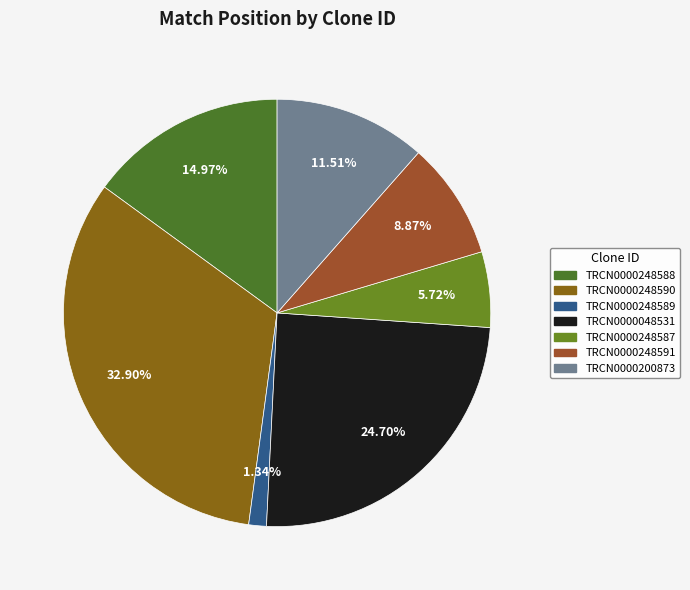

Approximately how many times larger is the value at TRCN0000248590 compared to TRCN0000200873?

2.9